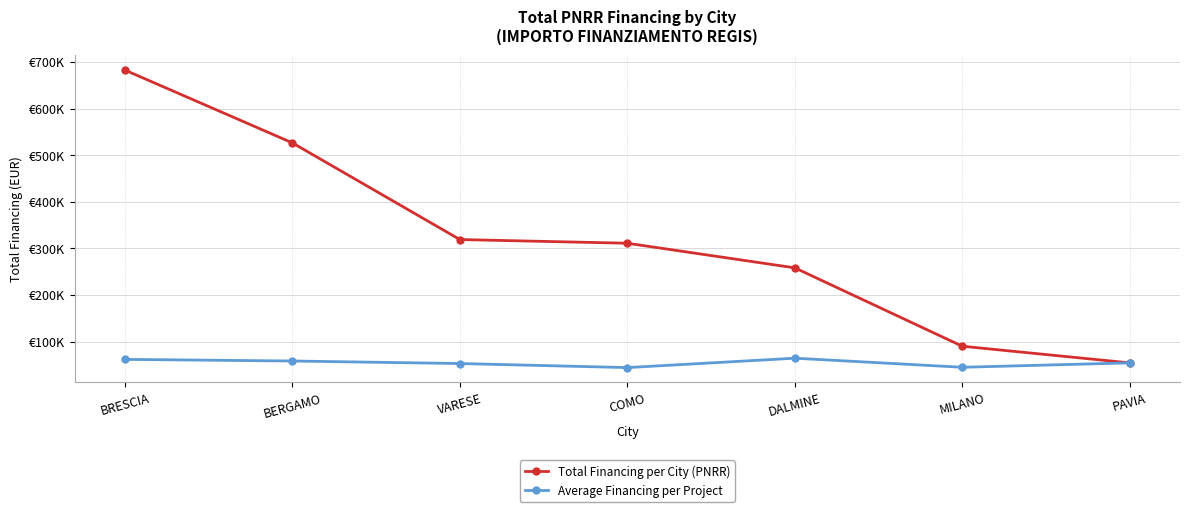

At which label is Total Financing per City (PNRR) closest to 368540?

VARESE